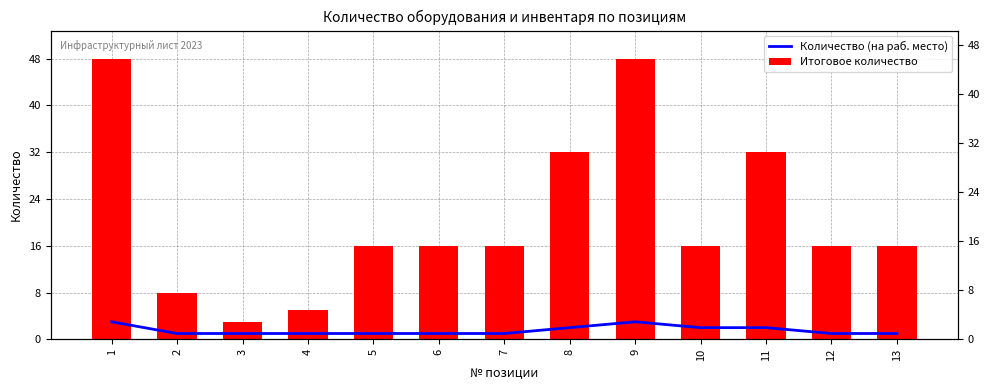

What is the greatest value displayed?

48